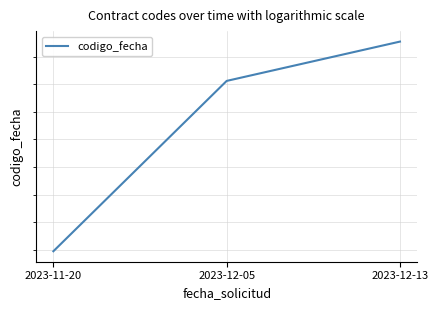

Reading right to left, list all the values displayed in this chart.

2023-12-13=1702635290	2023-12-05=1702279074	2023-11-20=1700736737